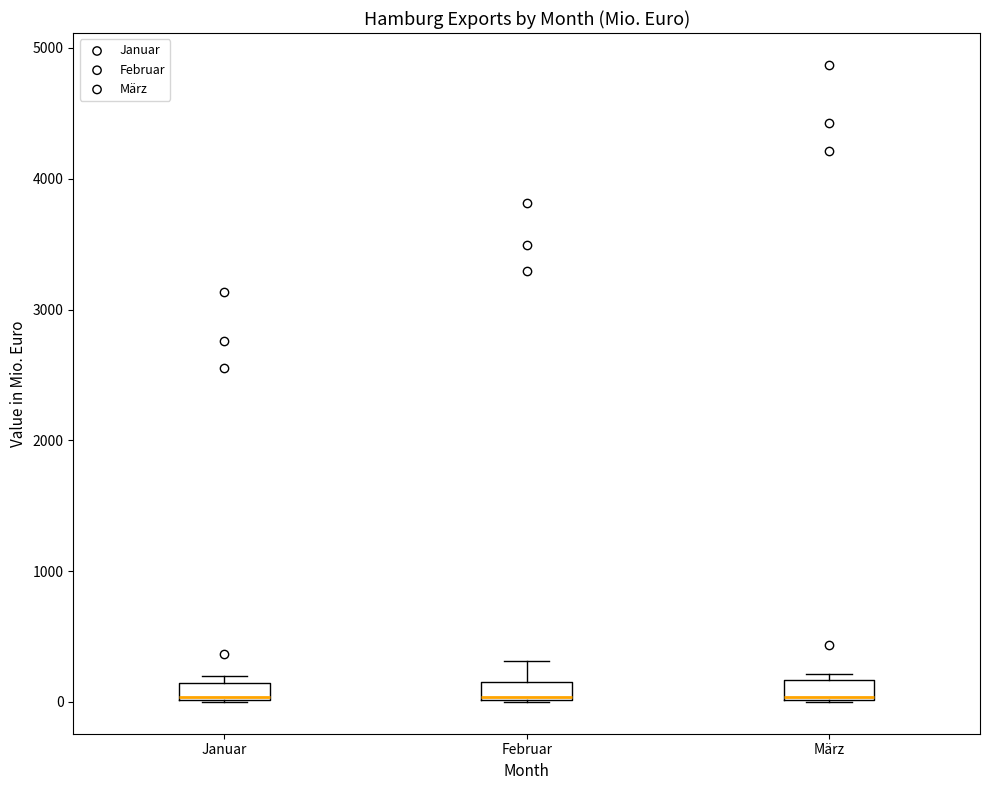

Where is the upper edge of the box for Januar on the y-axis? The values are not printed on the chart, so give them approximately, as read against the axis.

100